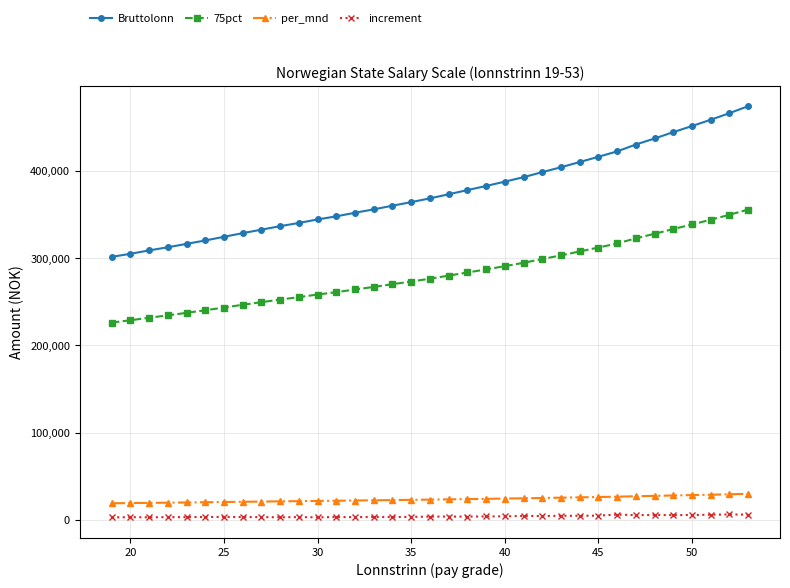

Which series has the largest total across all categories?

Bruttolonn